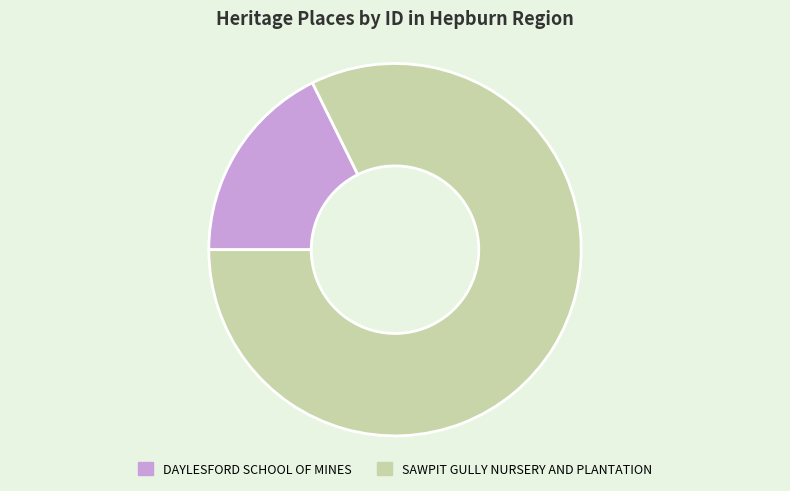

Between DAYLESFORD SCHOOL OF MINES and SAWPIT GULLY NURSERY AND PLANTATION, which is larger?

SAWPIT GULLY NURSERY AND PLANTATION